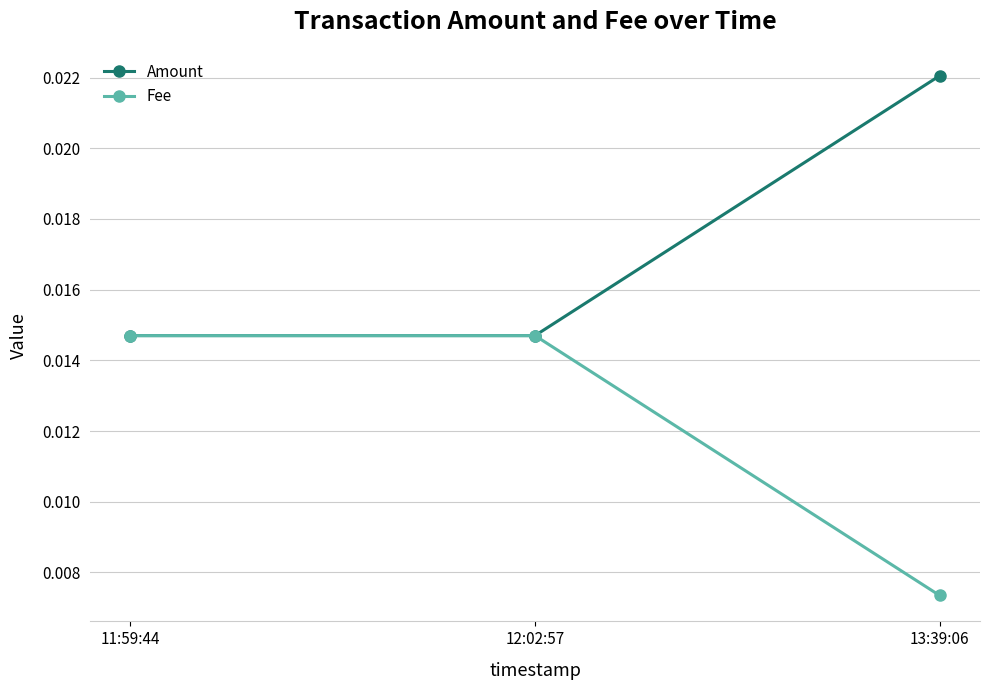

At how many categories does at least one series exceed 0?

3